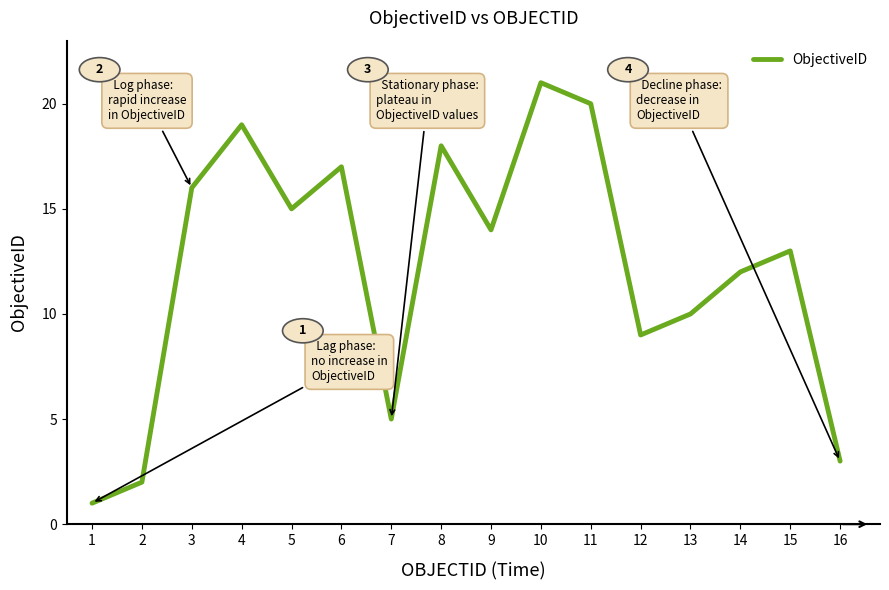

Reading right to left, extract all data points from this chart.

16=3	15=13	14=12	13=10	12=9	11=20	10=21	9=14	8=18	7=5	6=17	5=15	4=19	3=16	2=2	1=1